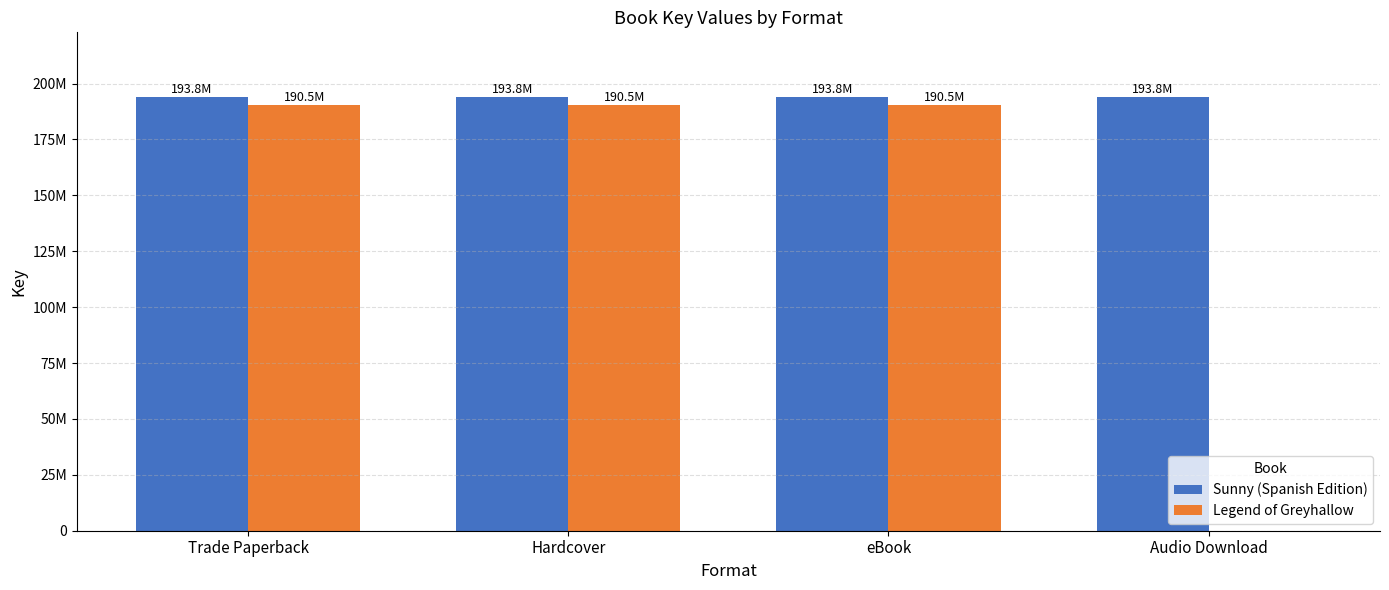

What is the maximum value shown in the chart?

193849991